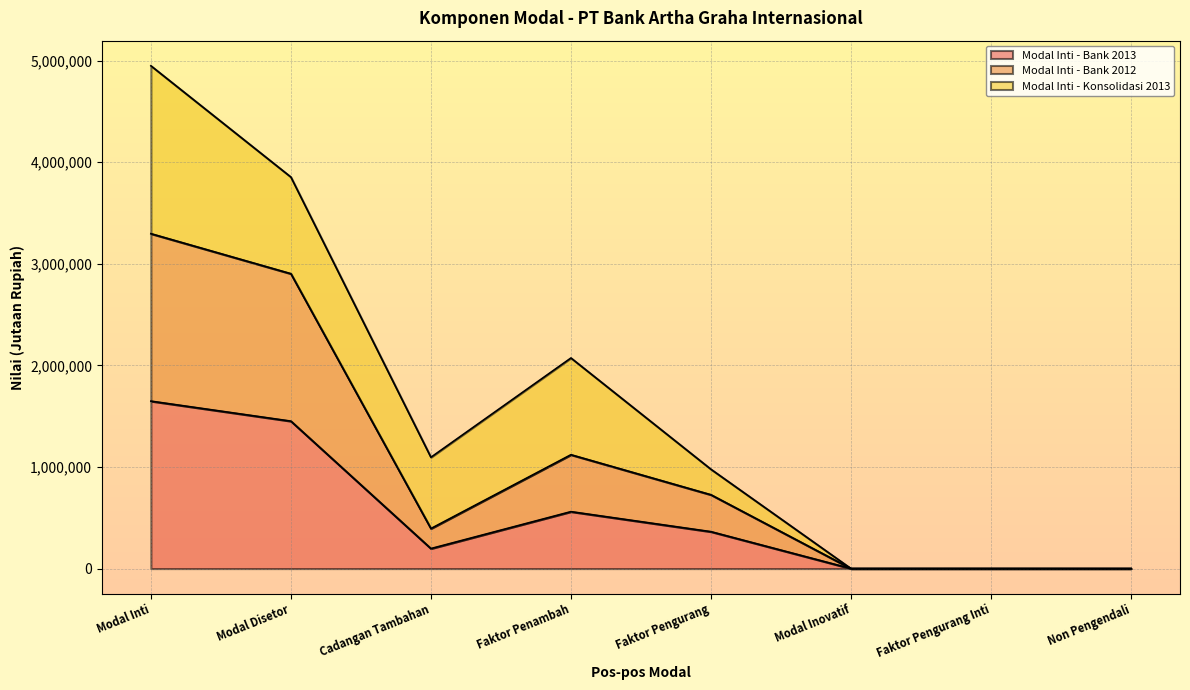

How many lines are shown in the chart?

3